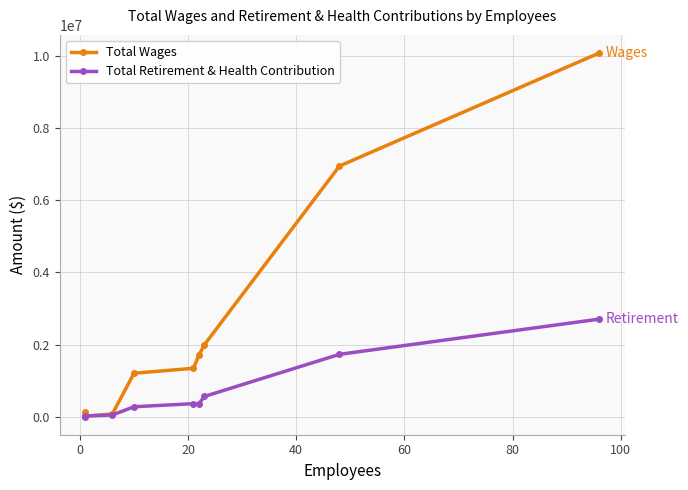

Which series has the largest total across all categories?

Total Wages